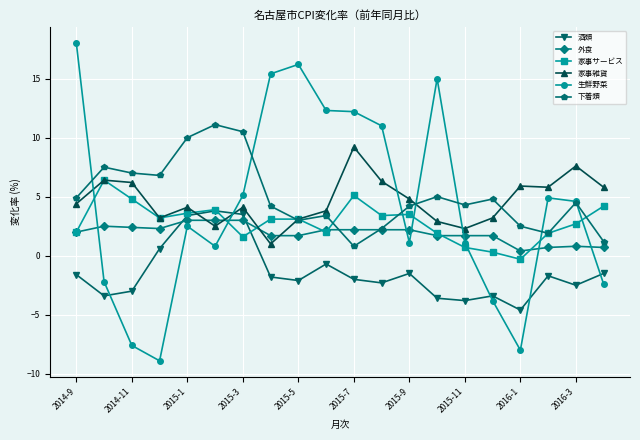

True or false: 家事雑貨 has more than 0 interior local peaks.

True